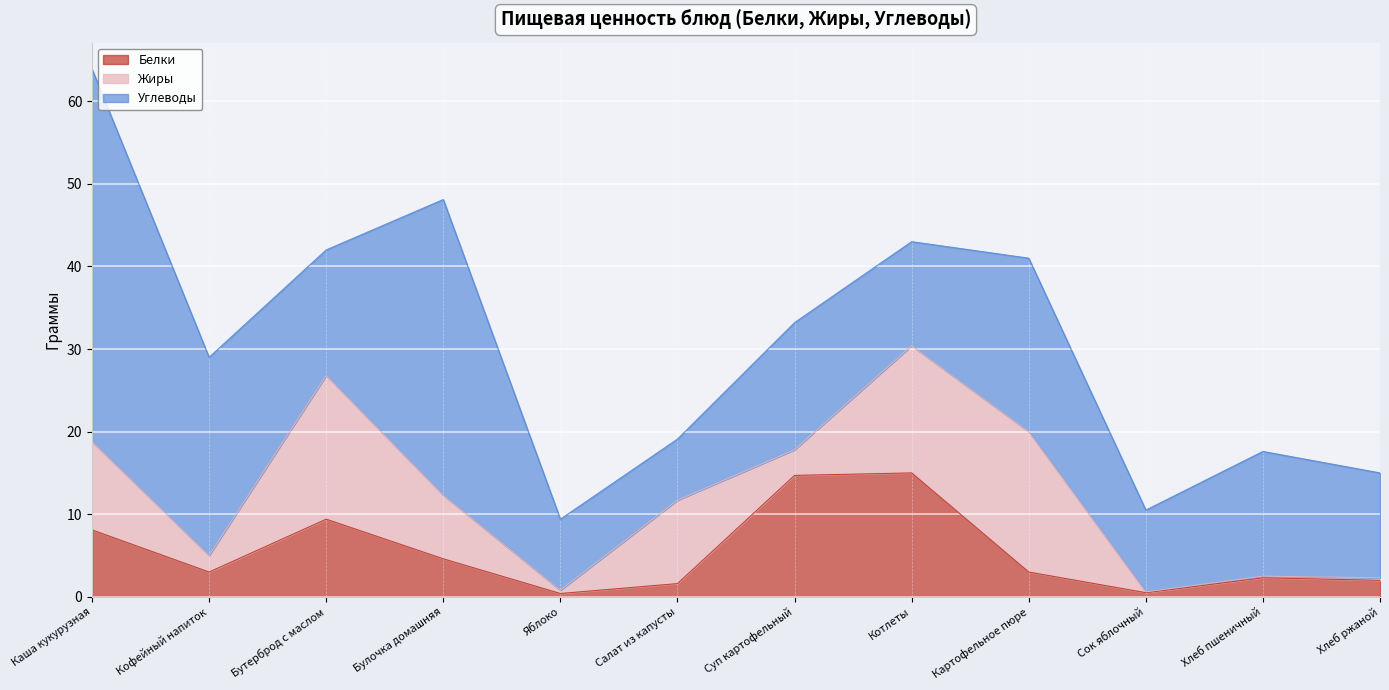

How many intersections are there between Углеводы and Жиры?

6